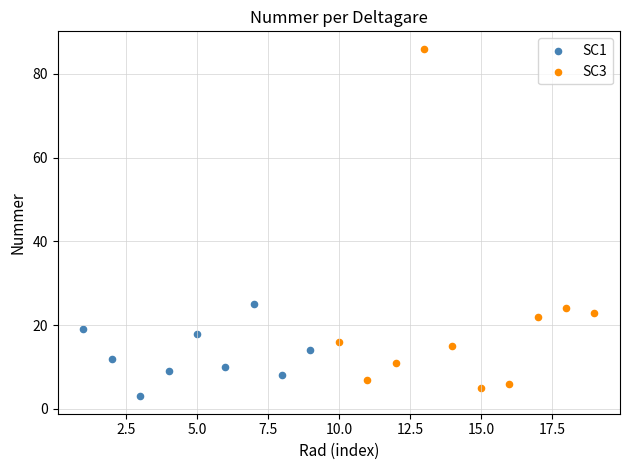

Which series contains the highest Y value?

SC3